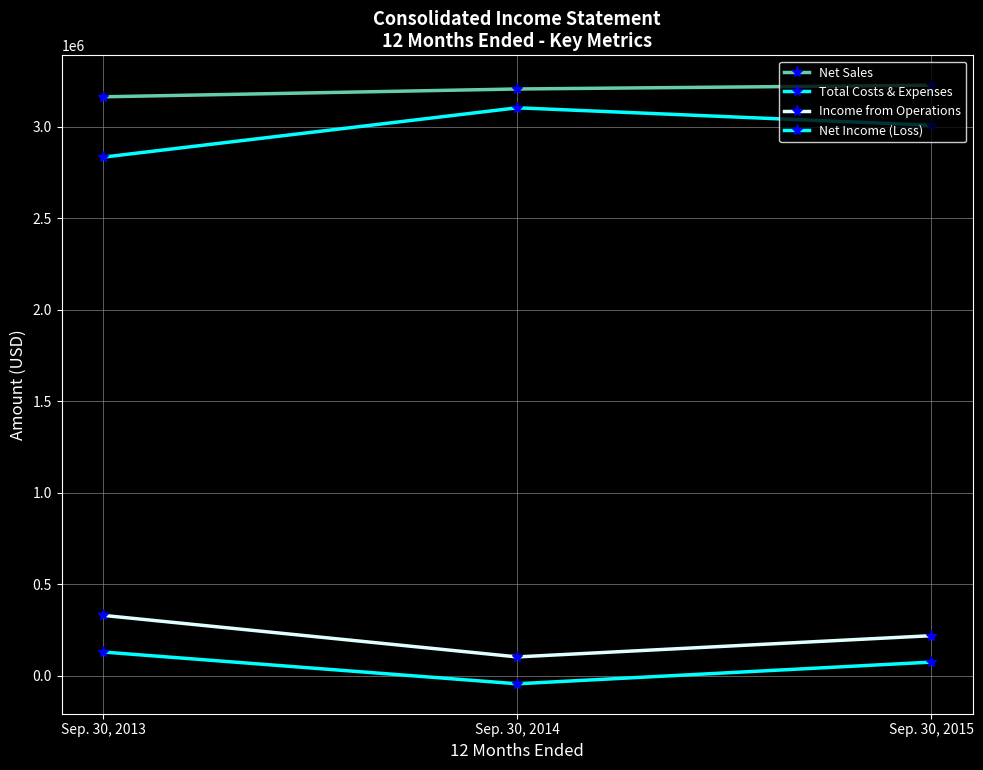

What is the total value across all series at Sep. 30, 2015?

6526666